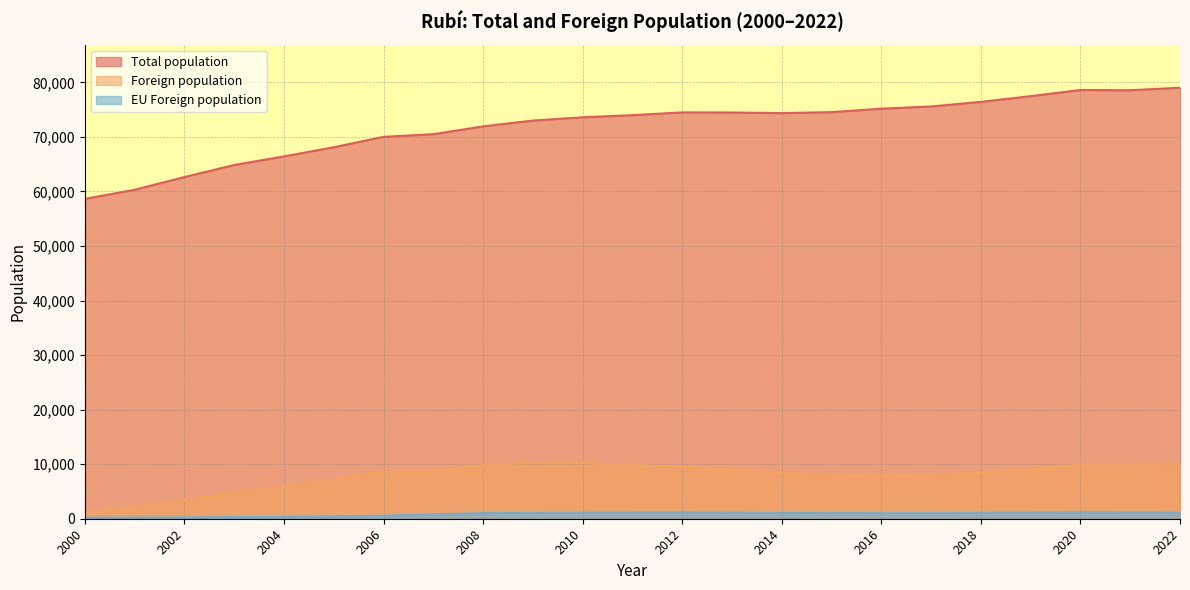

How many data points in Foreign population are above 8655?

11